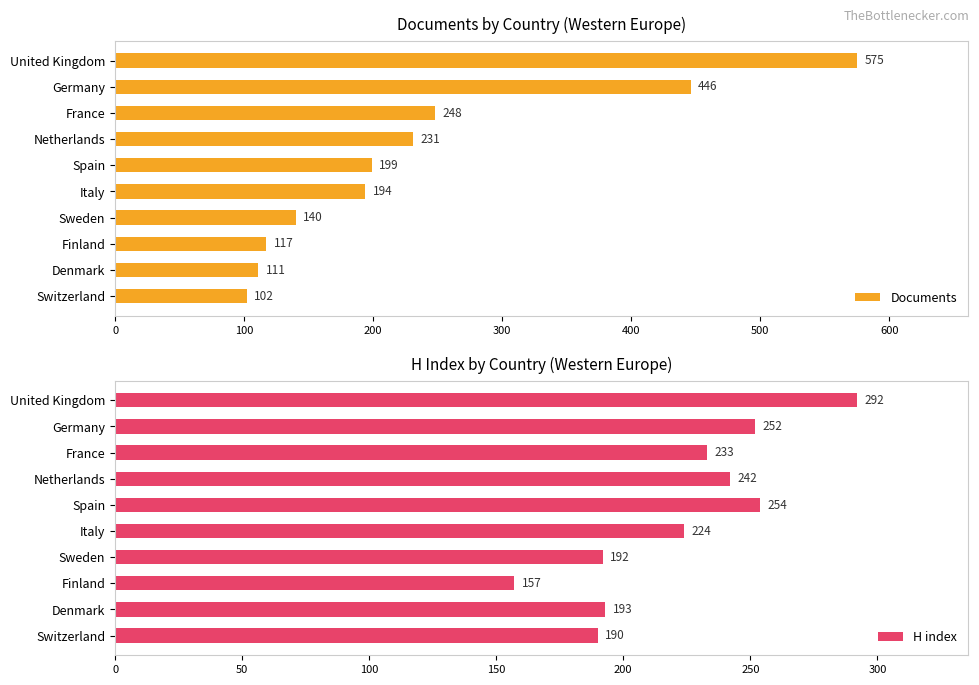

Which series has the largest total across all categories?

Documents